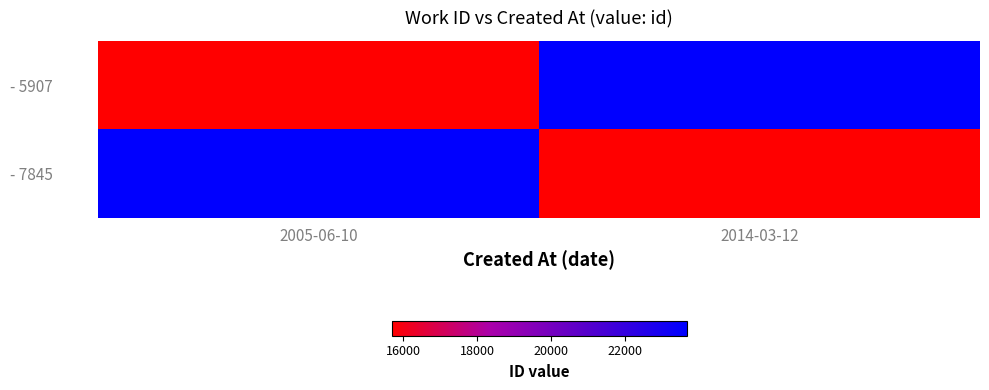

At 2014-03-12, list the series in order from smallest to largest.

- 7845, - 5907